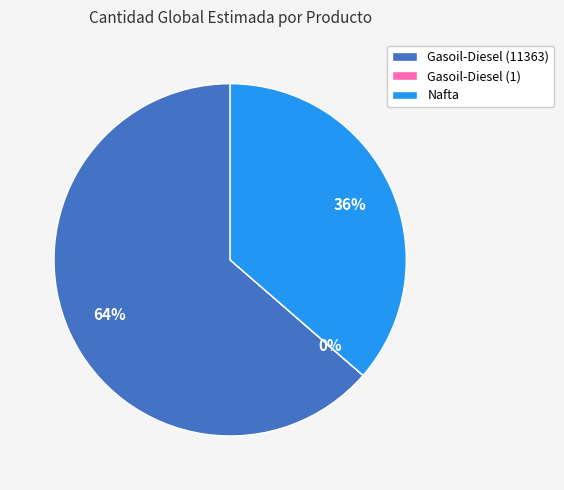

The Gasoil-Diesel (11363) slice represents 64% of the pie. True or false?

True